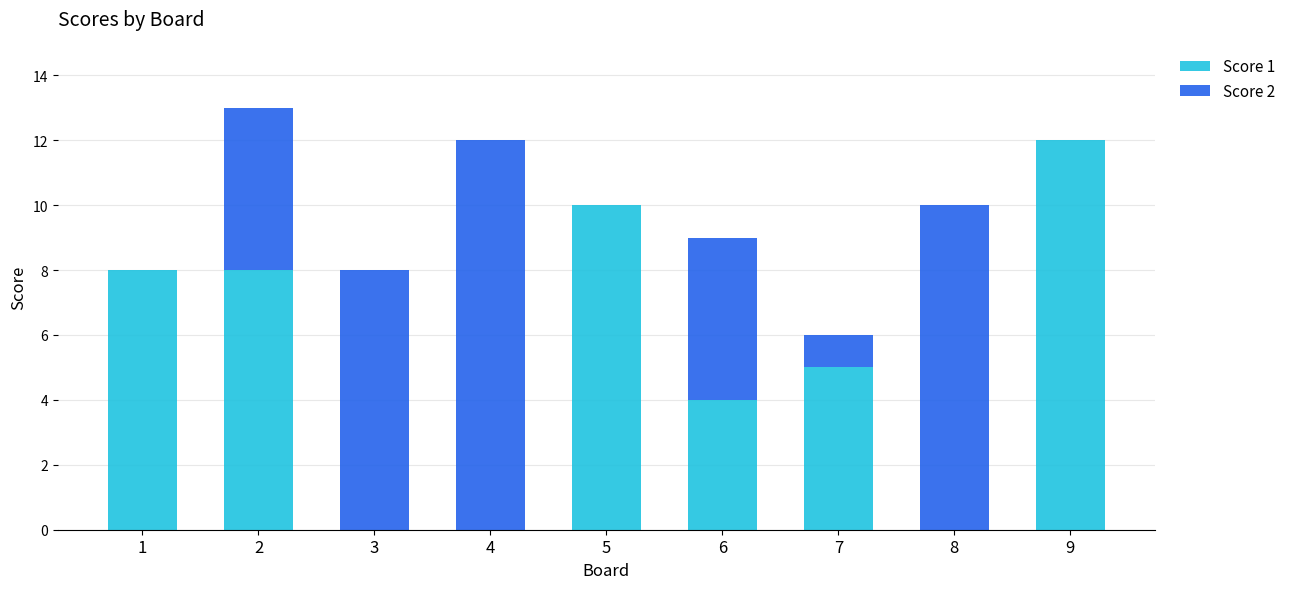

The Score 1 series shows 5 at 7. True or false?

True